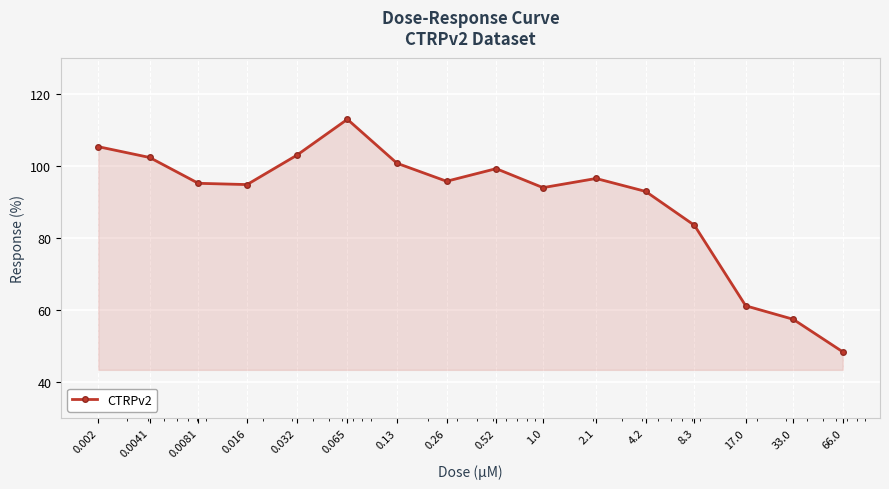

What is the difference between the second highest and second lowest values?

47.9